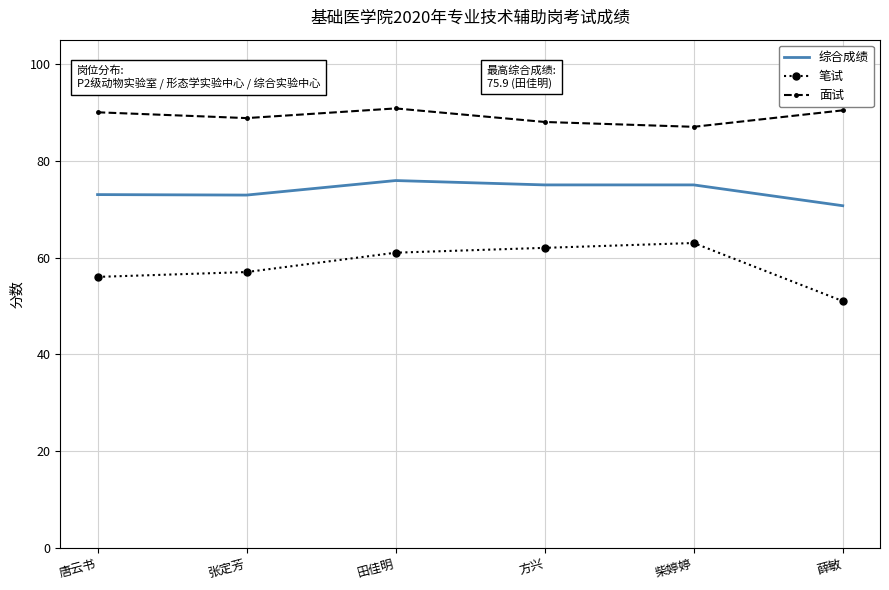

Which category has the lowest value across all series?

薛敏